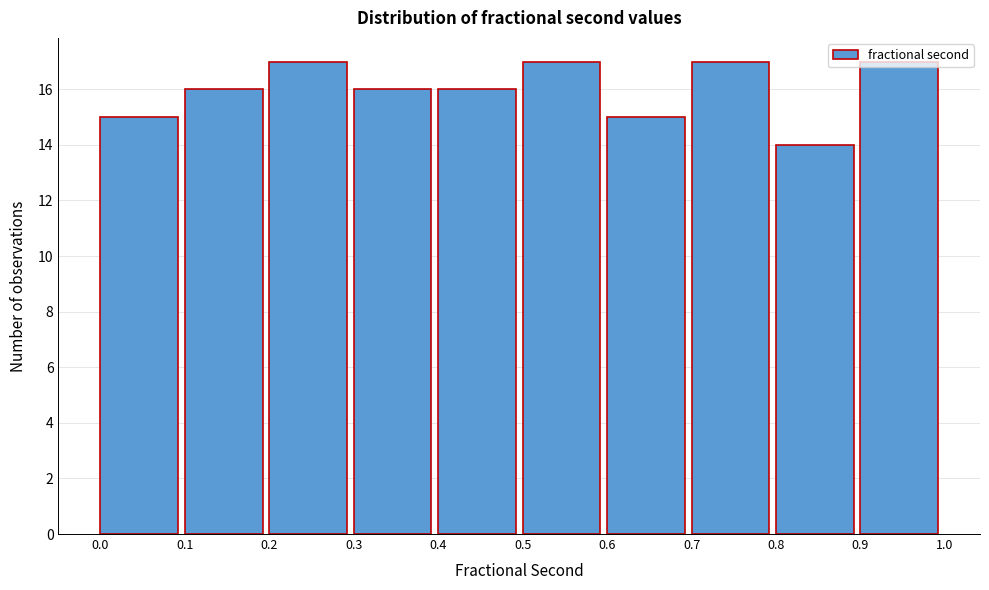

Reading left to right, list every bar in this chart as the range it spans on the x-axis followed by its height. The values are not printed on the chart, so give them approximately, as read against the axis.

0.0 to 0.1: 15
0.1 to 0.2: 16
0.2 to 0.3: 17
0.3 to 0.4: 16
0.4 to 0.5: 16
0.5 to 0.6: 17
0.6 to 0.7: 15
0.7 to 0.8: 17
0.8 to 0.9: 14
0.9 to 1.0: 17